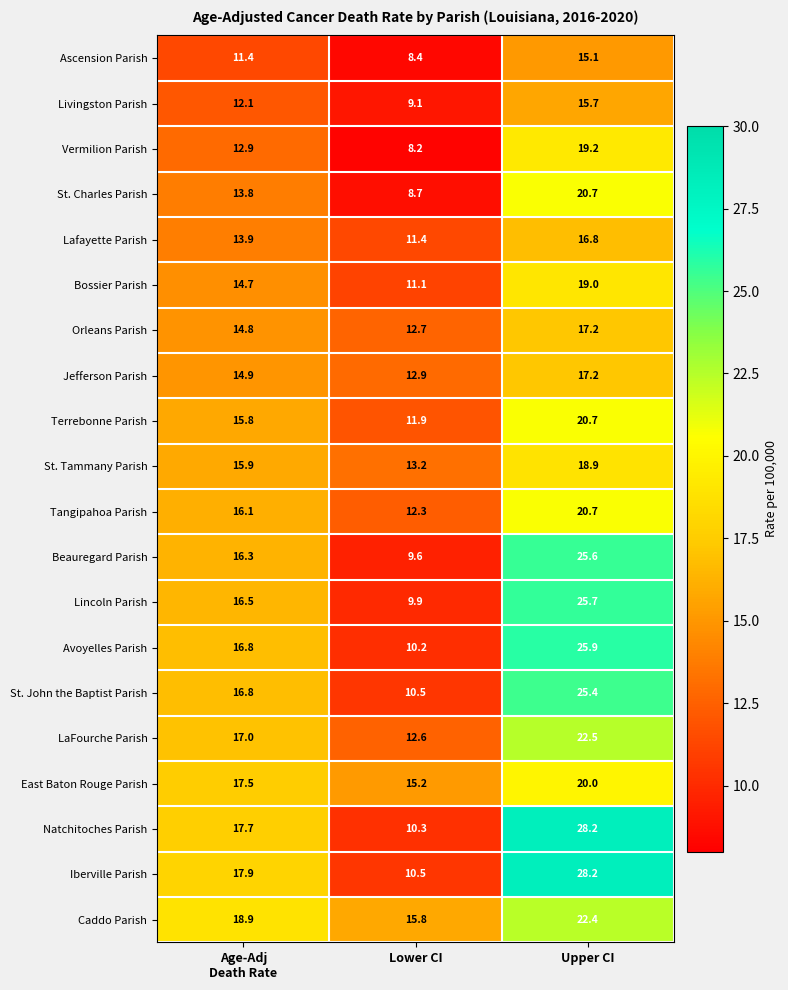

What is the difference between the maximum and minimum values in the St. John the Baptist Parish series?

14.9